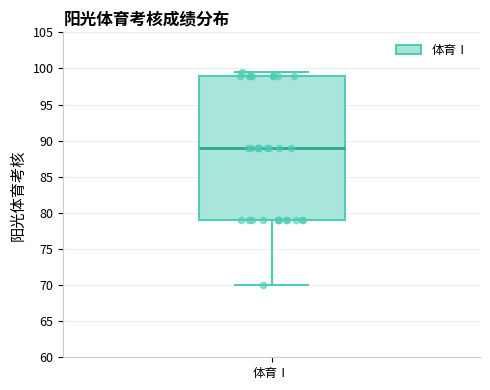

Where is the lower edge of the box for 体育Ⅰ on the y-axis? The values are not printed on the chart, so give them approximately, as read against the axis.

79.0